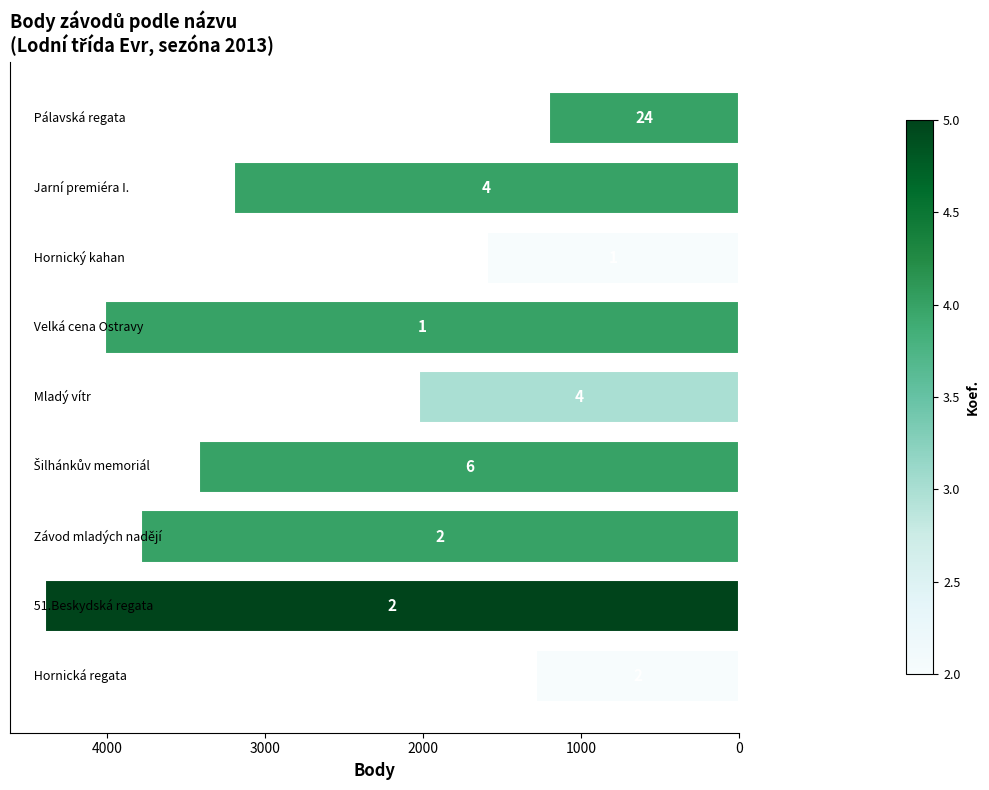

What is the difference between the maximum and minimum values?

3194